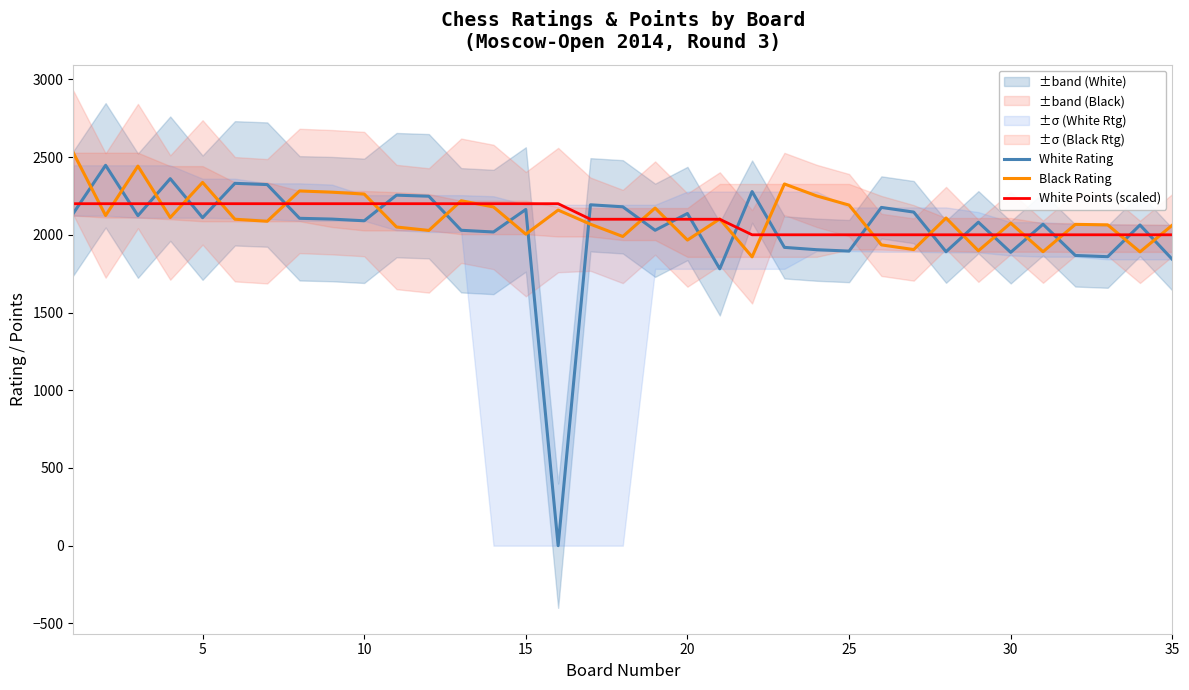

Is this an area chart (filled region under the line)?

No